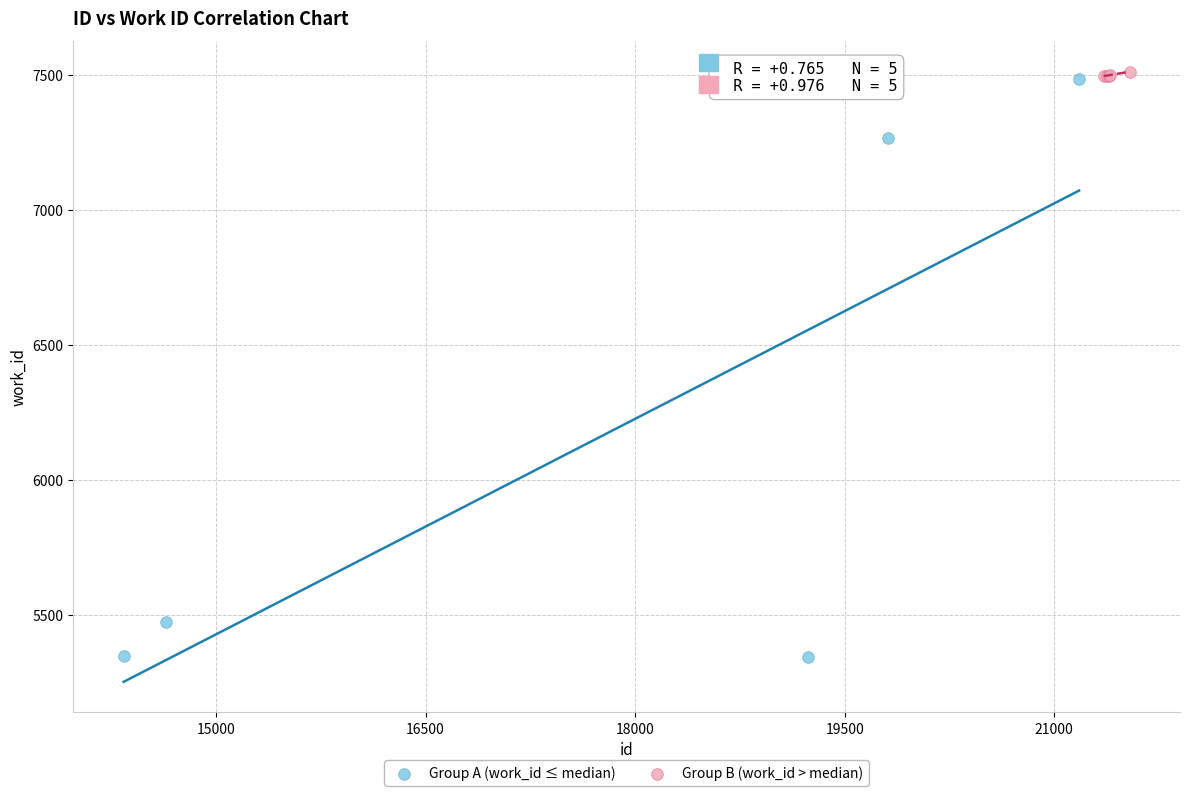

Which series contains the lowest Y value?

Group A (work_id ≤ median)